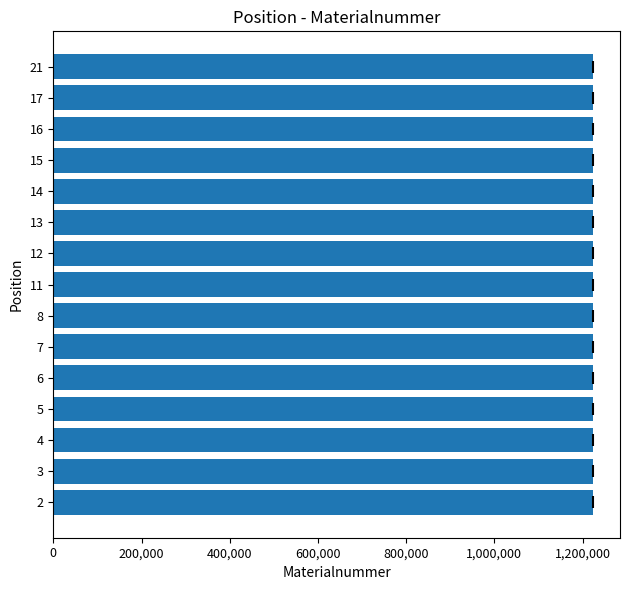

What is the greatest value displayed?

1223535